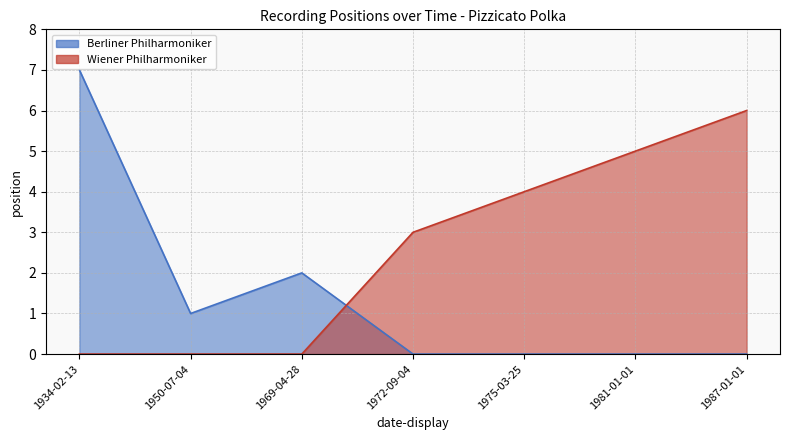

Which series changed the most between 1950-07-04 and 1969-04-28?

Berliner Philharmoniker